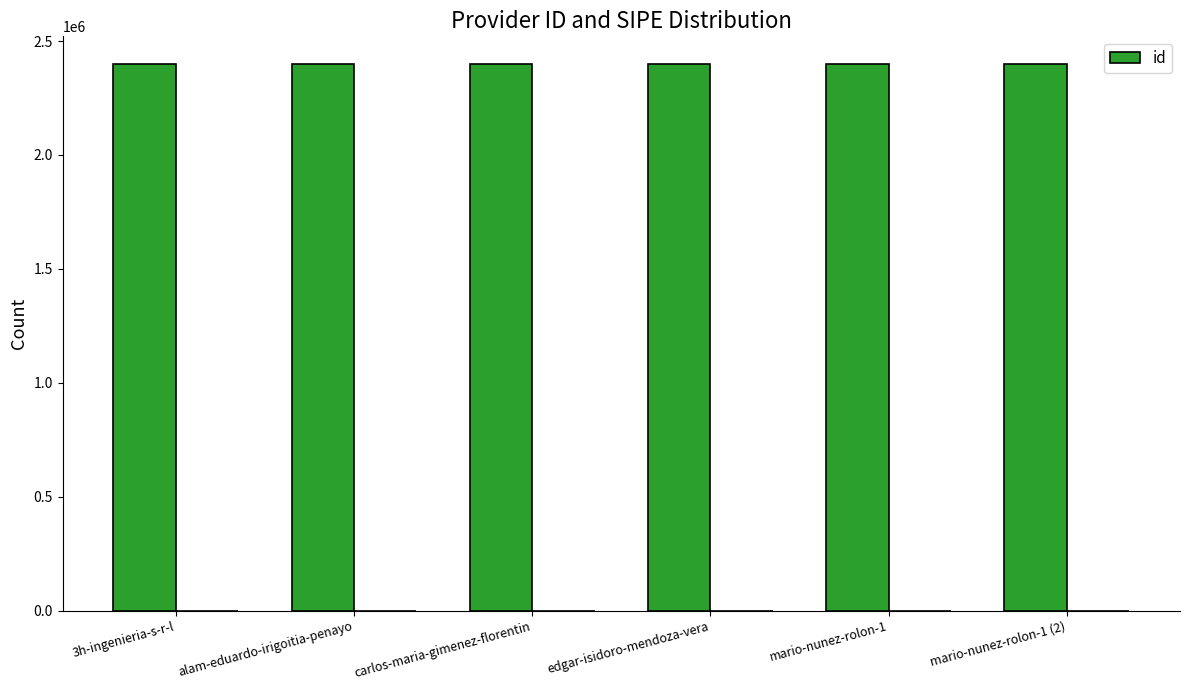

Is it true that the value at mario-nunez-rolon-1 is 3722704?

False